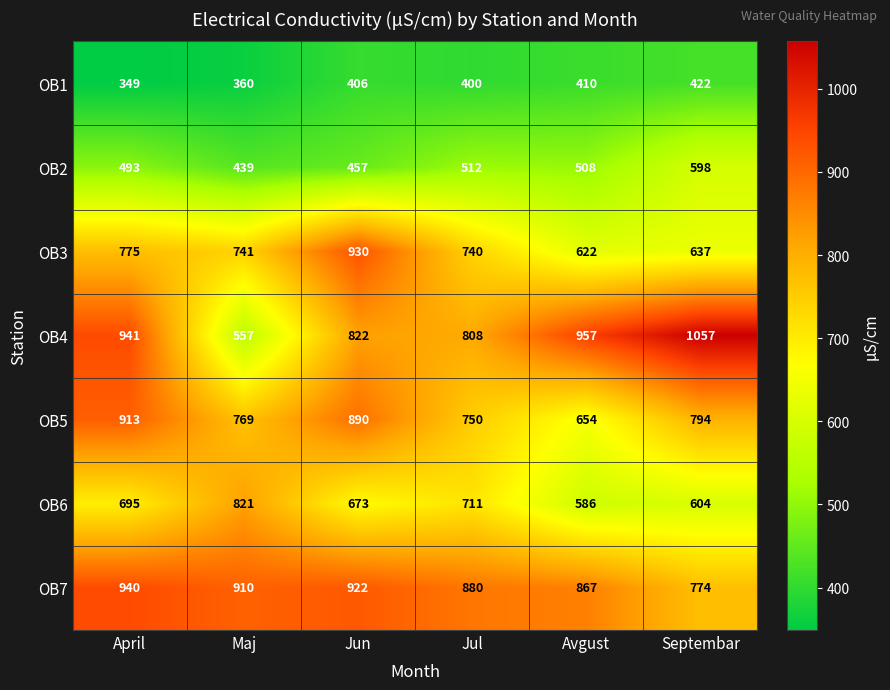

Which series has the largest range (max minus min)?

OB4